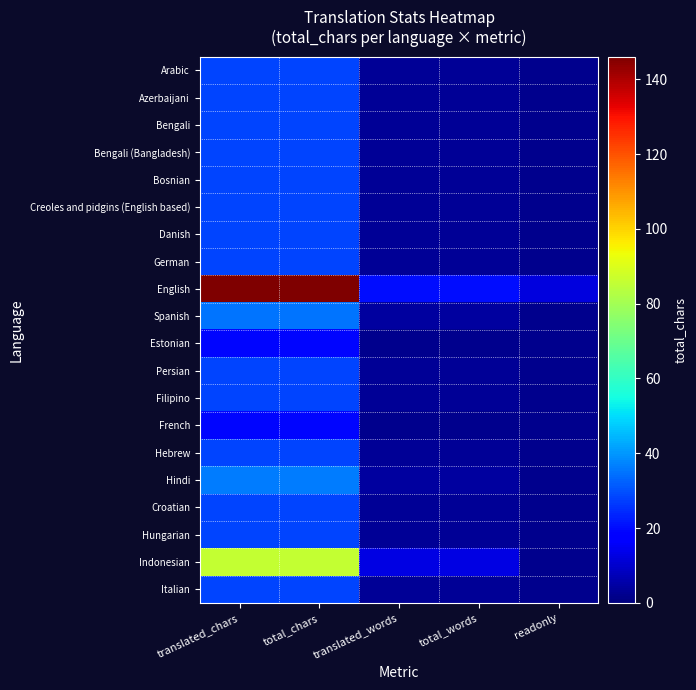

What is the total value across all series at translated_chars?

733